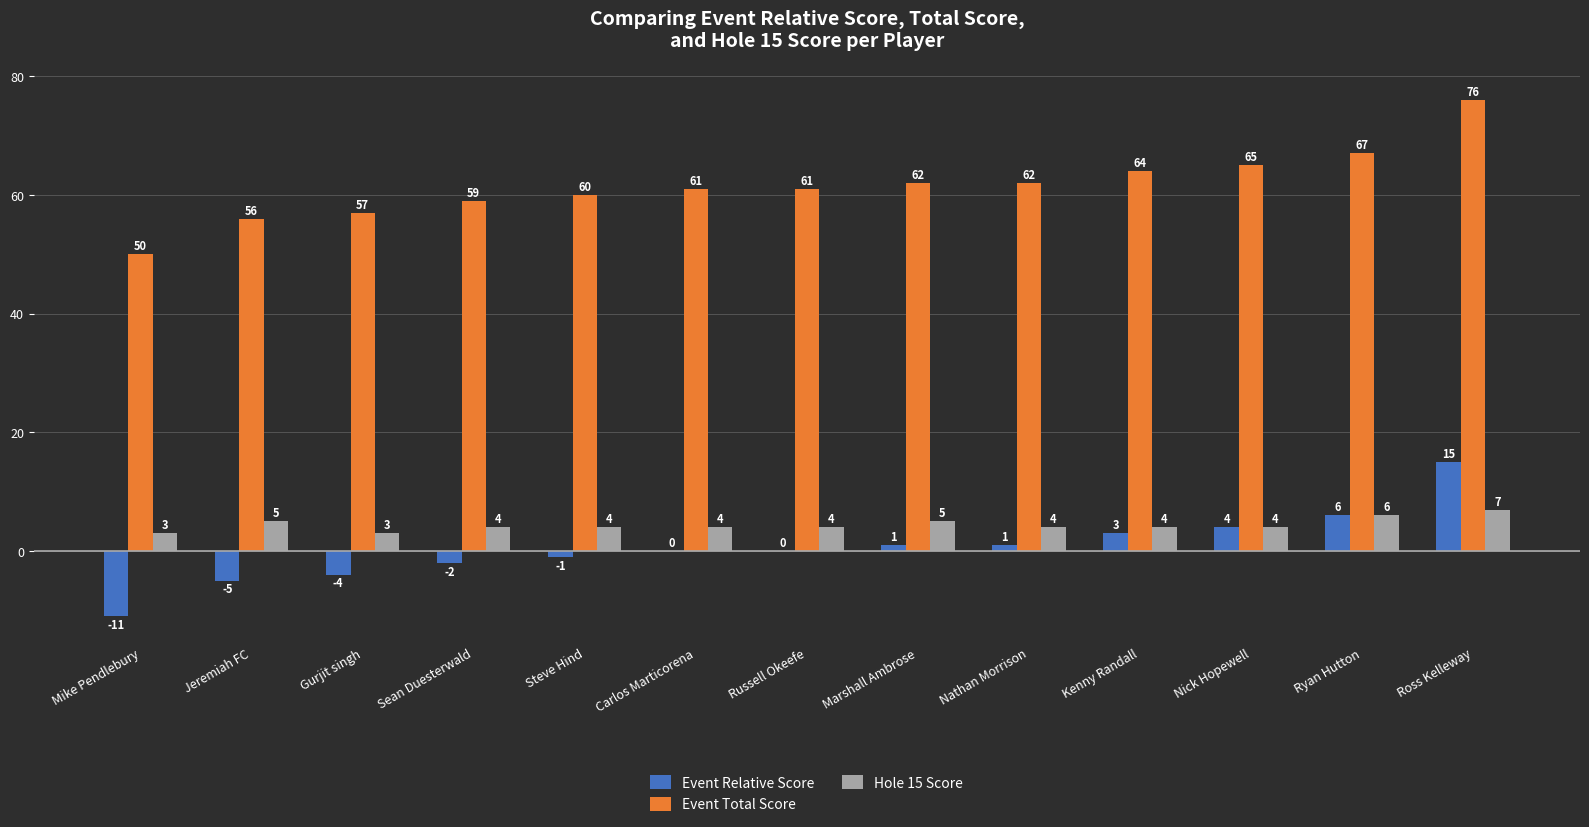

Is it true that Event Relative Score equals -7 at Gurjit singh?

False